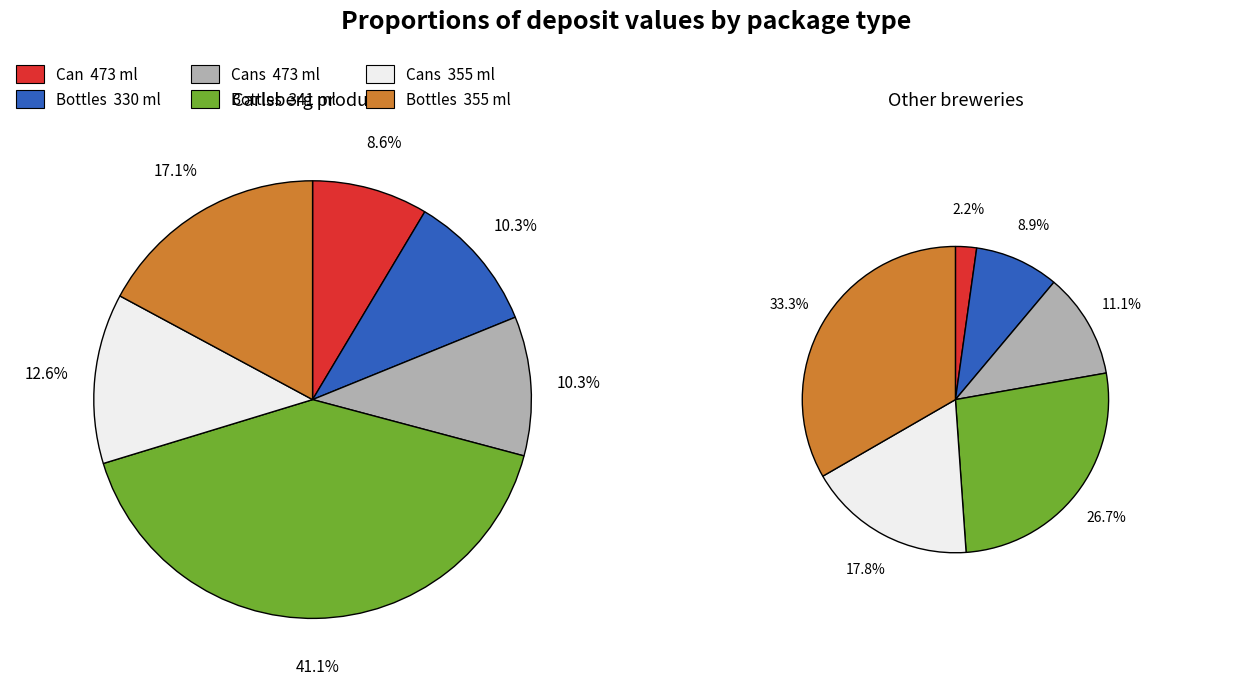

Is the sum of Can  473 ml and Bottles  355 ml greater than half?

No